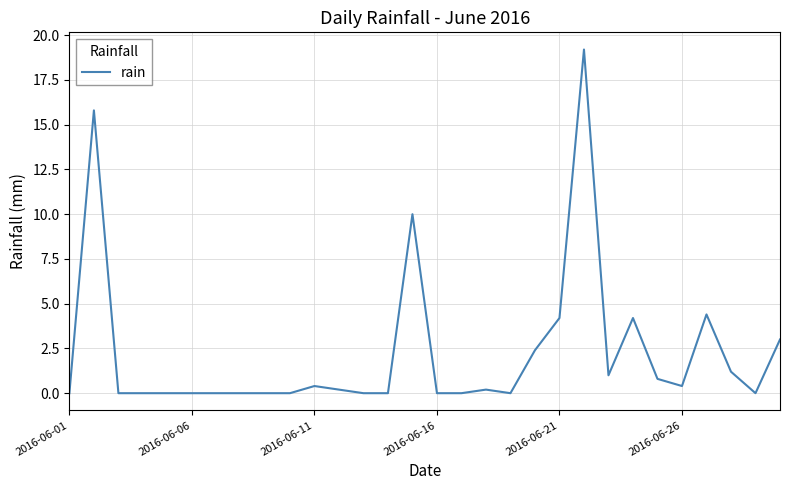

How many lines are shown in the chart?

1